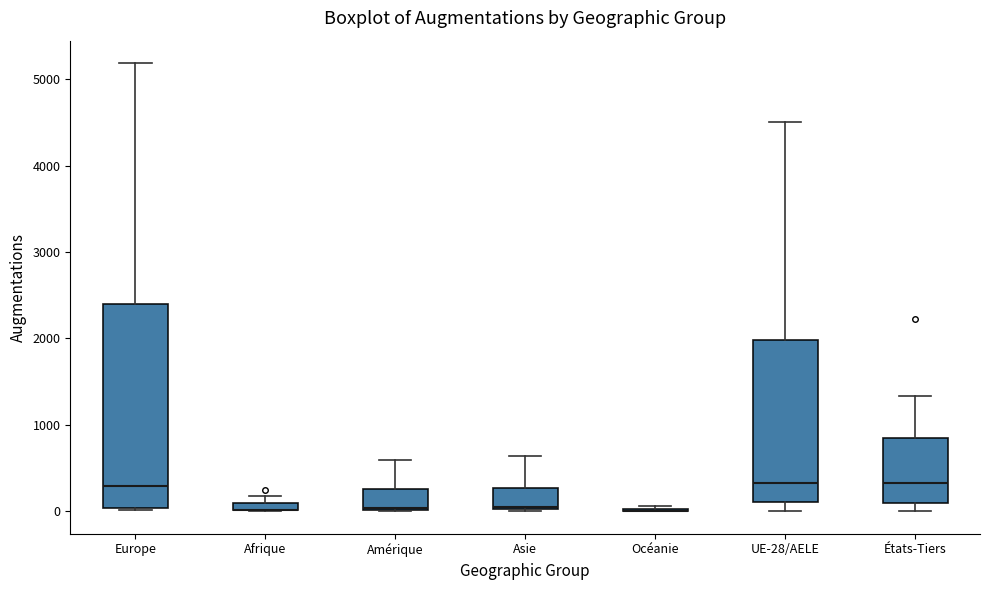

Where is the lower edge of the box for Asie on the y-axis? The values are not printed on the chart, so give them approximately, as read against the axis.

0